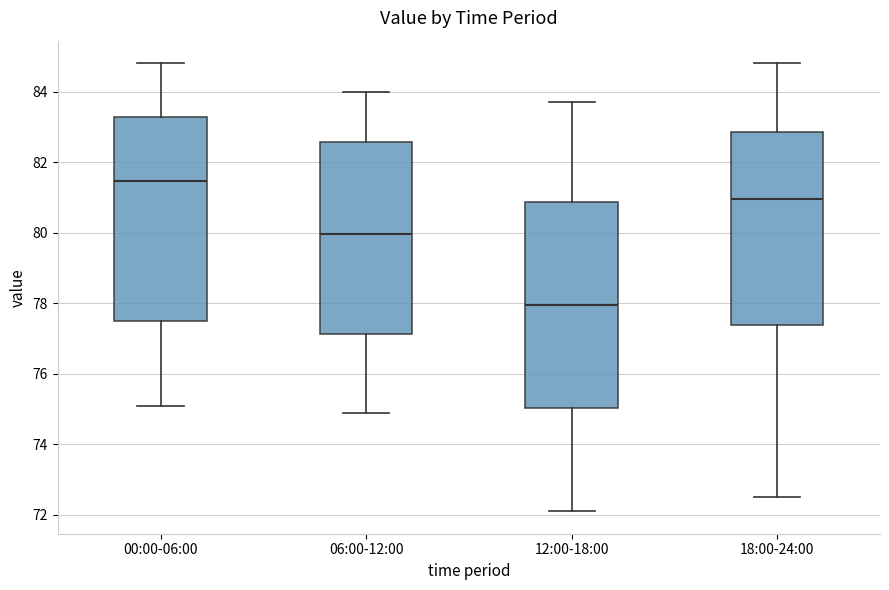

Reading left to right, read every box against the y-axis: the position of its median line, the range the box covers, and the ends of its whiskers. The values are not printed on the chart, so give them approximately, as read against the axis.

00:00-06:00: median 81.4, box 77.6 to 83.2, whiskers 75.2 to 84.8
06:00-12:00: median 80.0, box 77.2 to 82.6, whiskers 75.0 to 84.0
12:00-18:00: median 78.0, box 75.0 to 80.8, whiskers 72.2 to 83.8
18:00-24:00: median 81.0, box 77.4 to 82.8, whiskers 72.6 to 84.8